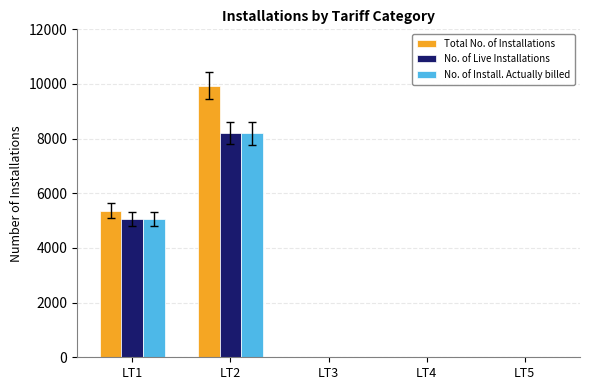

At which label does No. of Live Installations reach its peak?

LT2